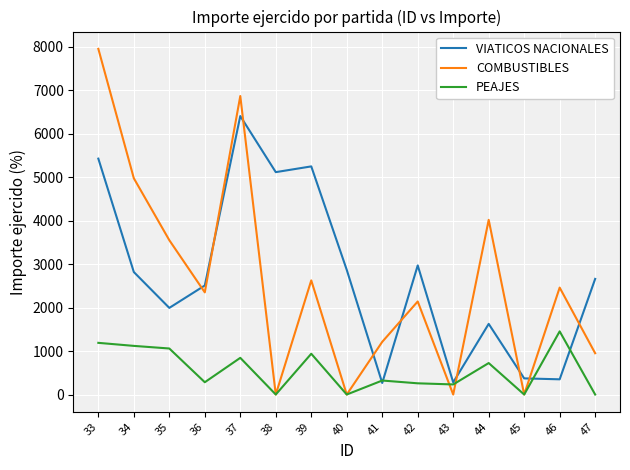

Which series ends up on top after the final intersection of COMBUSTIBLES and PEAJES?

COMBUSTIBLES